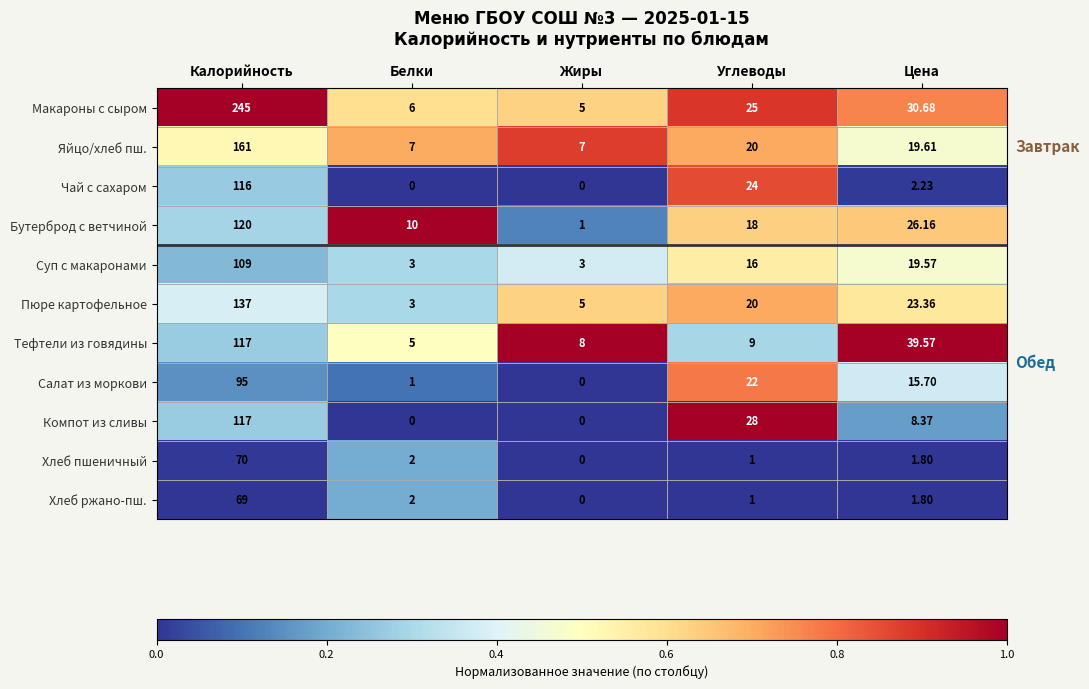

What is the total value across all series at Калорийность?

1356.0